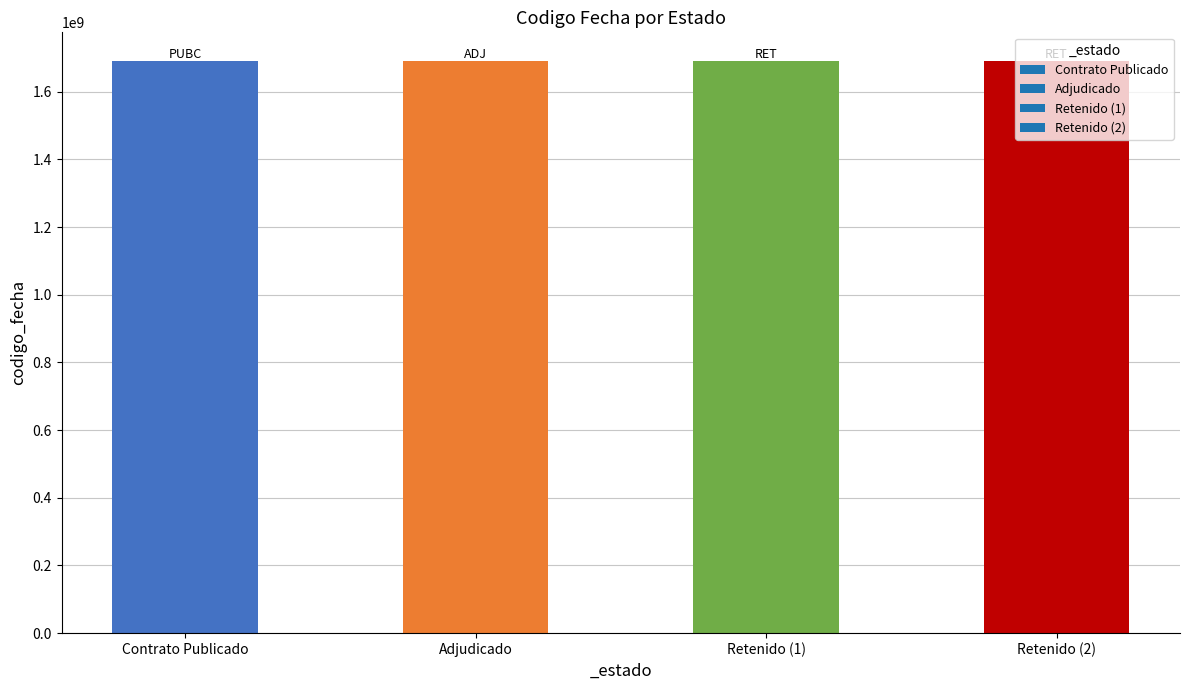

What is the sum of all values?

6760923270